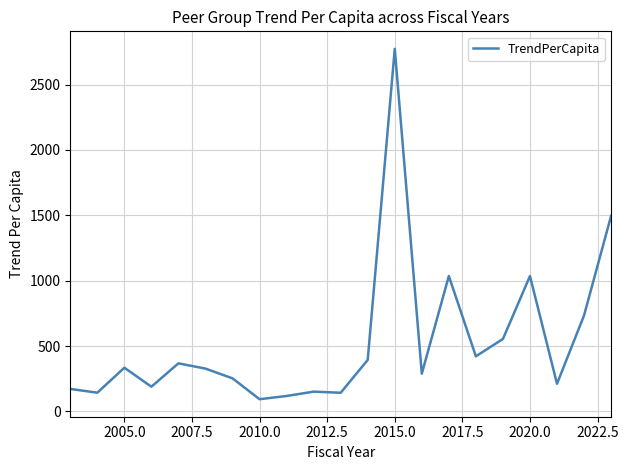

What is the difference between the maximum and minimum values?

2679.3